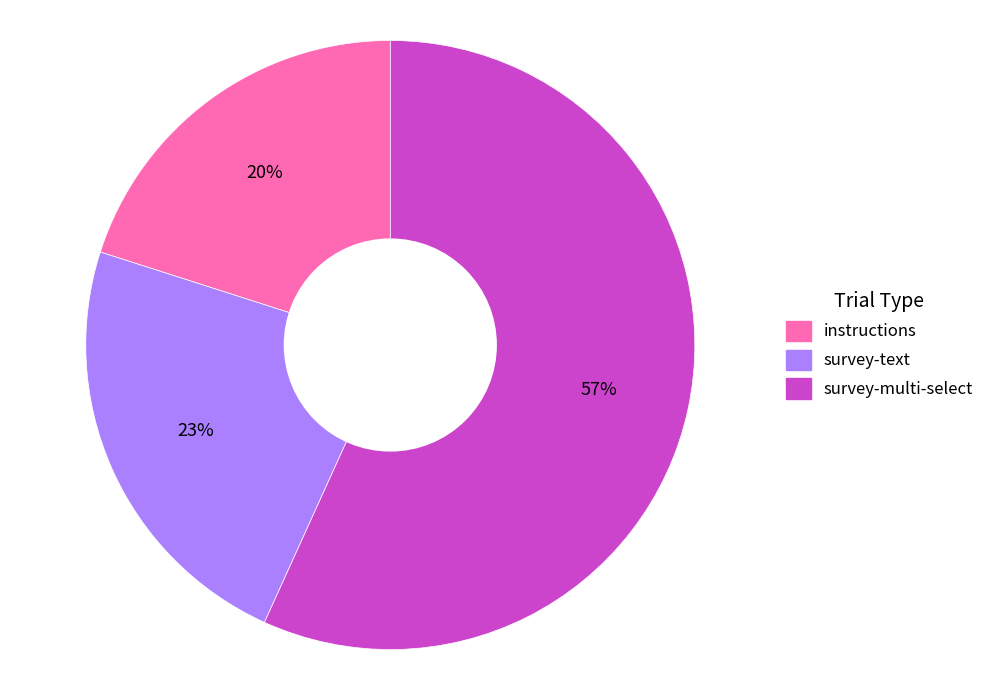

Combined, do survey-multi-select and survey-text account for over 50%?

Yes